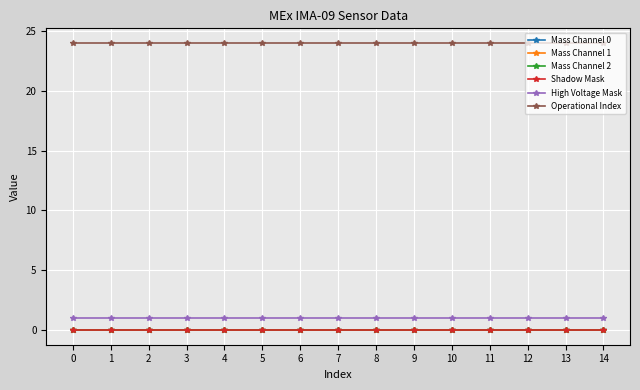

True or false: Operational Index and Mass Channel 1 intersect in this chart.

False